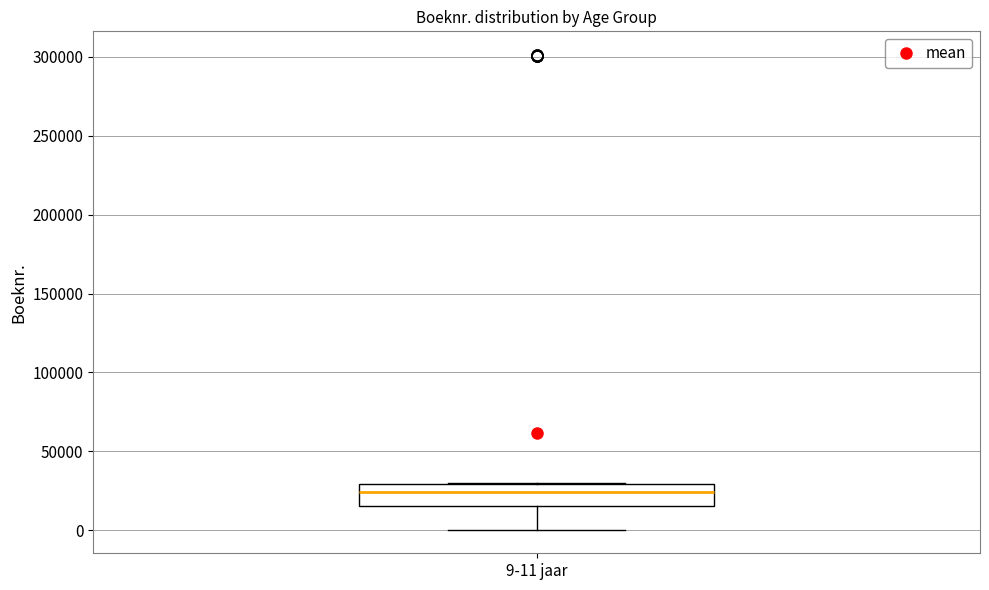

Transcribe this box plot: give where the median line is, the range the box spans, and where the two whiskers end, as read against the y-axis. The values are not printed on the chart, so give them approximately, as read against the axis.

median 25000, box 15000 to 30000, whiskers 0 to 30000